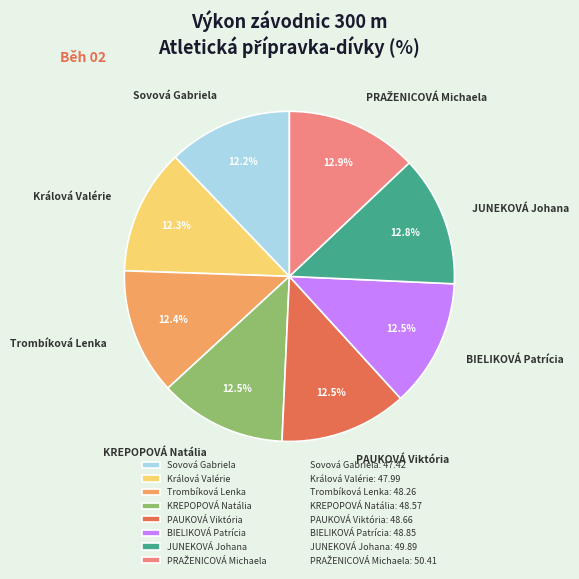

To the nearest percent, what is the average slice percentage?

12%